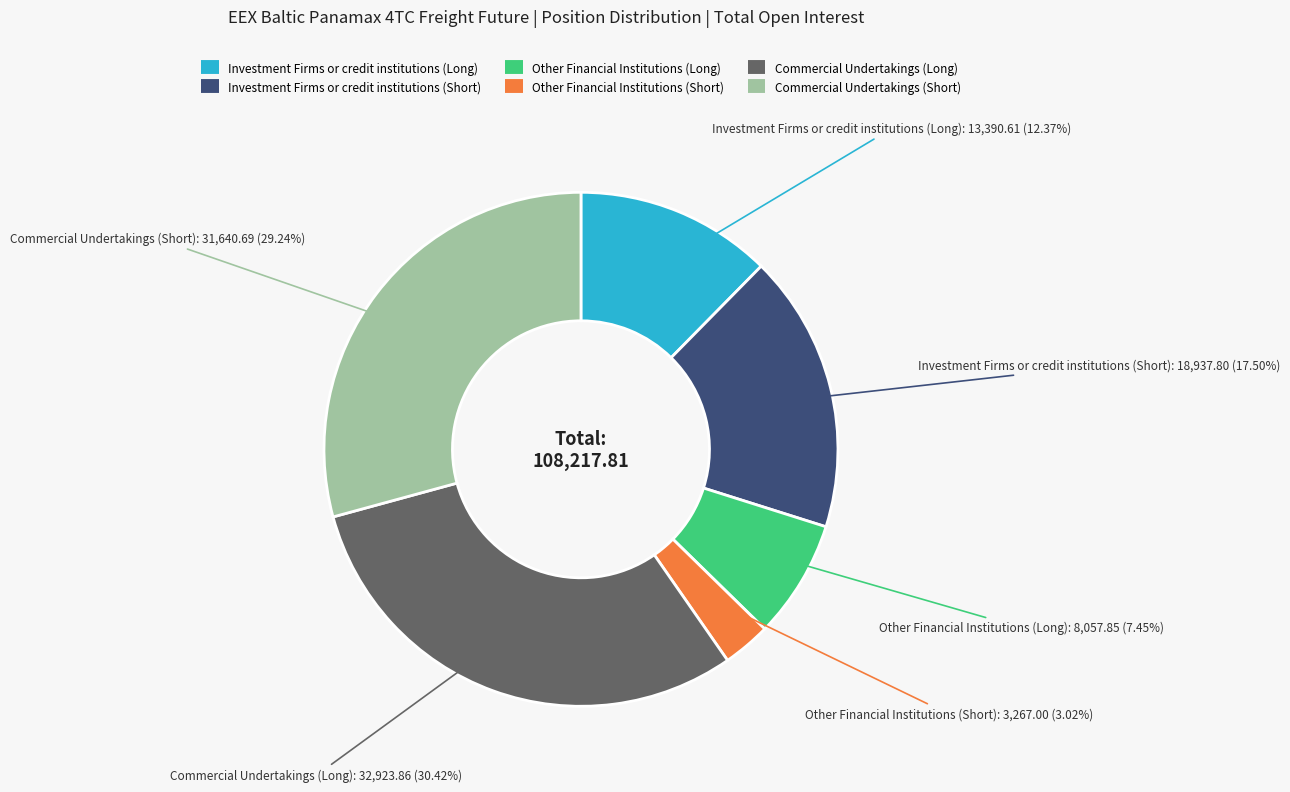

What is the largest slice in the pie chart?

Commercial Undertakings (Long)